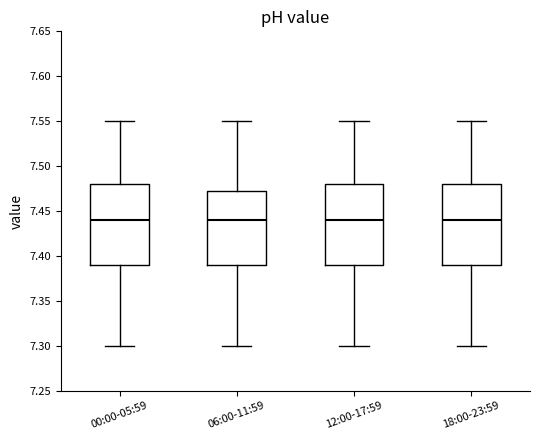

Reading left to right, transcribe this box plot: for each box, give where its median line is, the range the box spans, and where its two whiskers end, as read against the y-axis. The values are not printed on the chart, so give them approximately, as read against the axis.

00:00-05:59: median 7.440, box 7.390 to 7.480, whiskers 7.300 to 7.550
06:00-11:59: median 7.440, box 7.390 to 7.475, whiskers 7.300 to 7.550
12:00-17:59: median 7.440, box 7.390 to 7.480, whiskers 7.300 to 7.550
18:00-23:59: median 7.440, box 7.390 to 7.480, whiskers 7.300 to 7.550